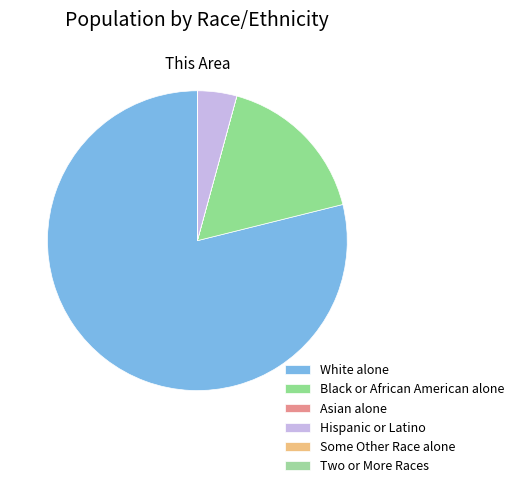

Does Hispanic or Latino represent more than half of the total?

No